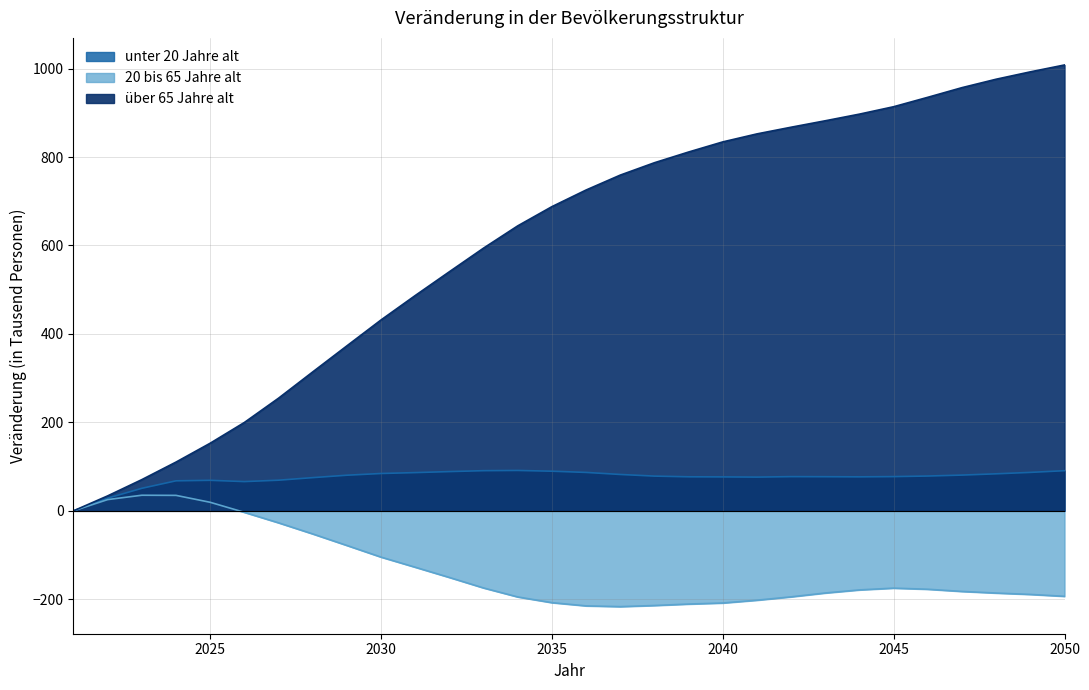

What is the maximum value shown in the chart?

1008.1